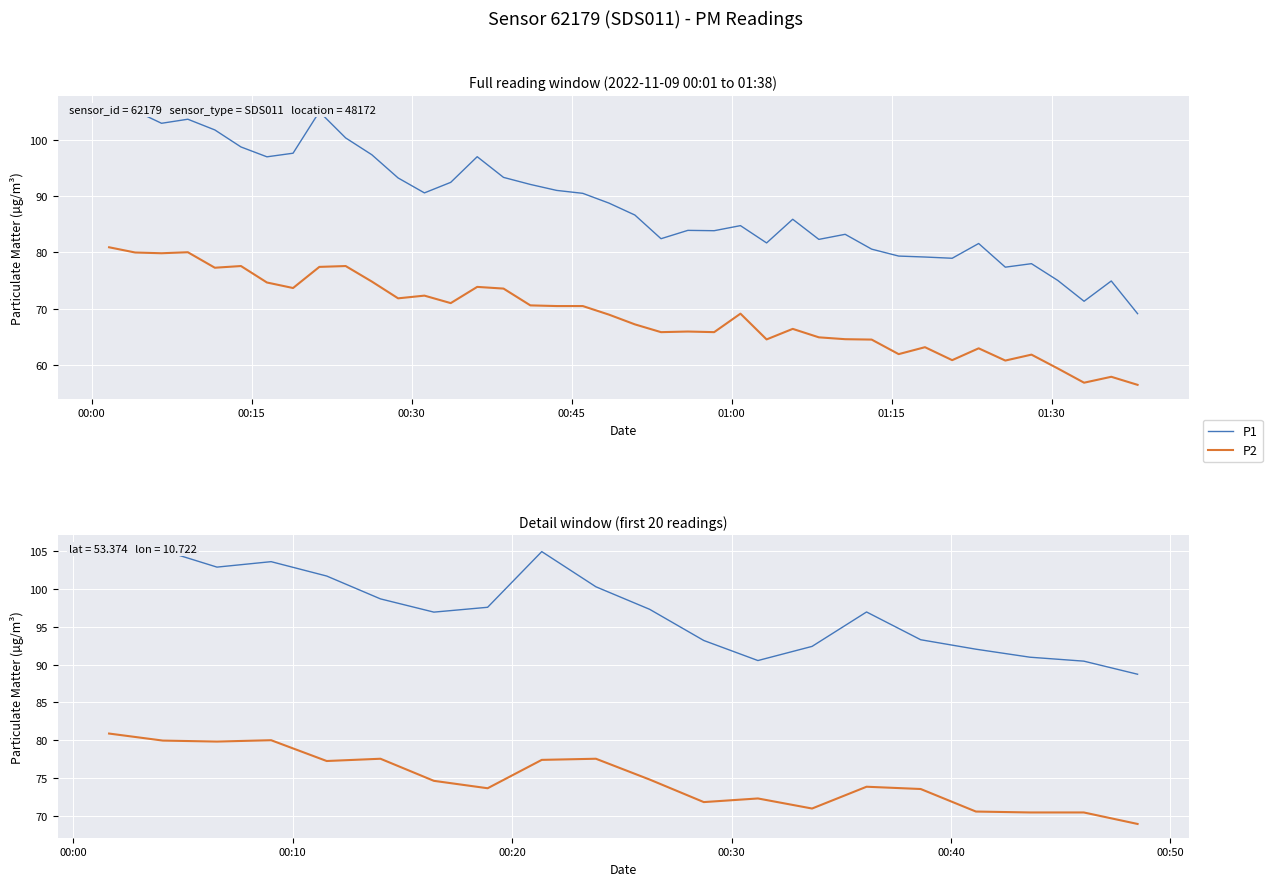

Does the chart display data point markers on the line(s)?

No